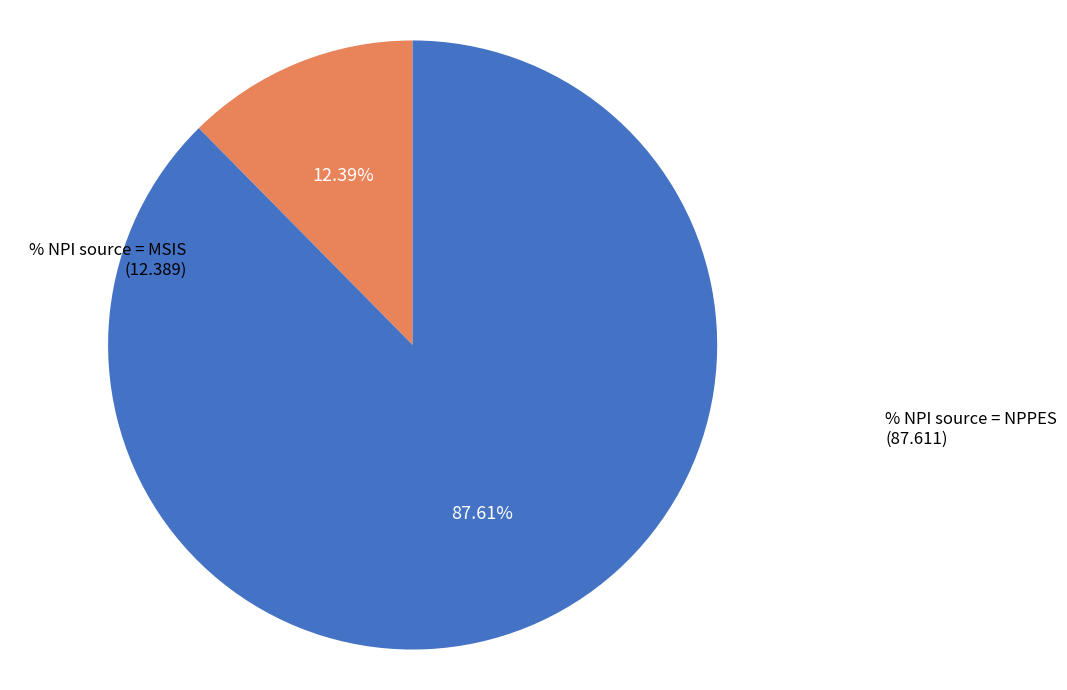

To the nearest percent, what is the difference between the % NPI source = NPPES and % NPI source = MSIS slice percentages?

75%